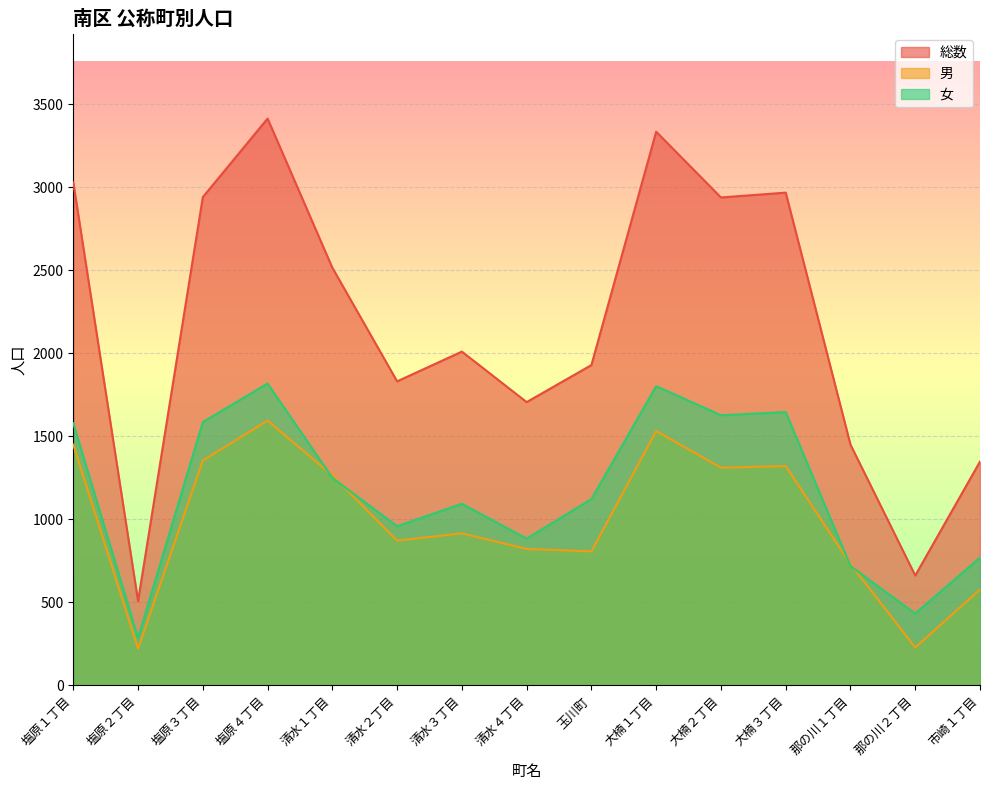

At which label is 総数 closest to 1960?

玉川町